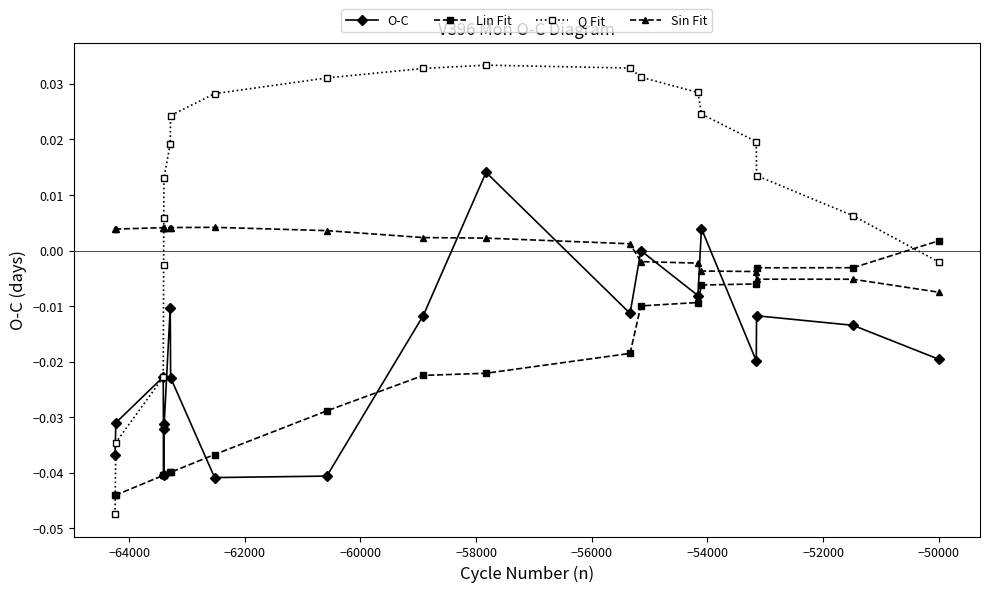

How many times do Q Fit and Lin Fit cross each other?

2